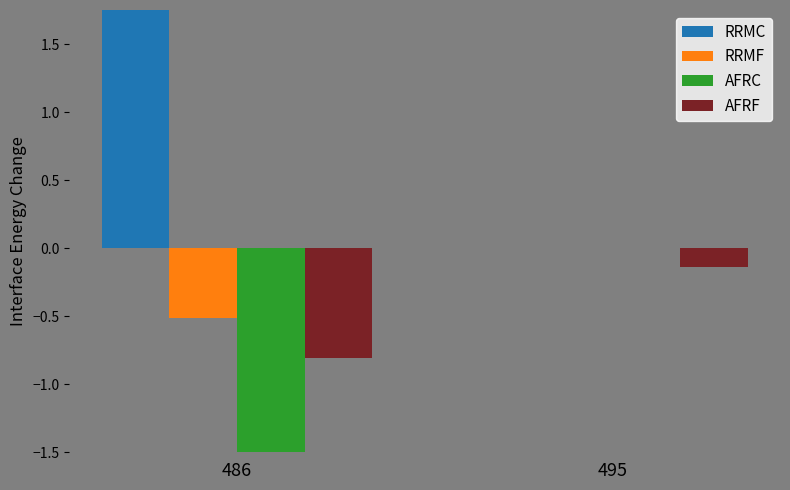

Is the value of AFRF at 495 greater than the value of AFRC at 486?

Yes